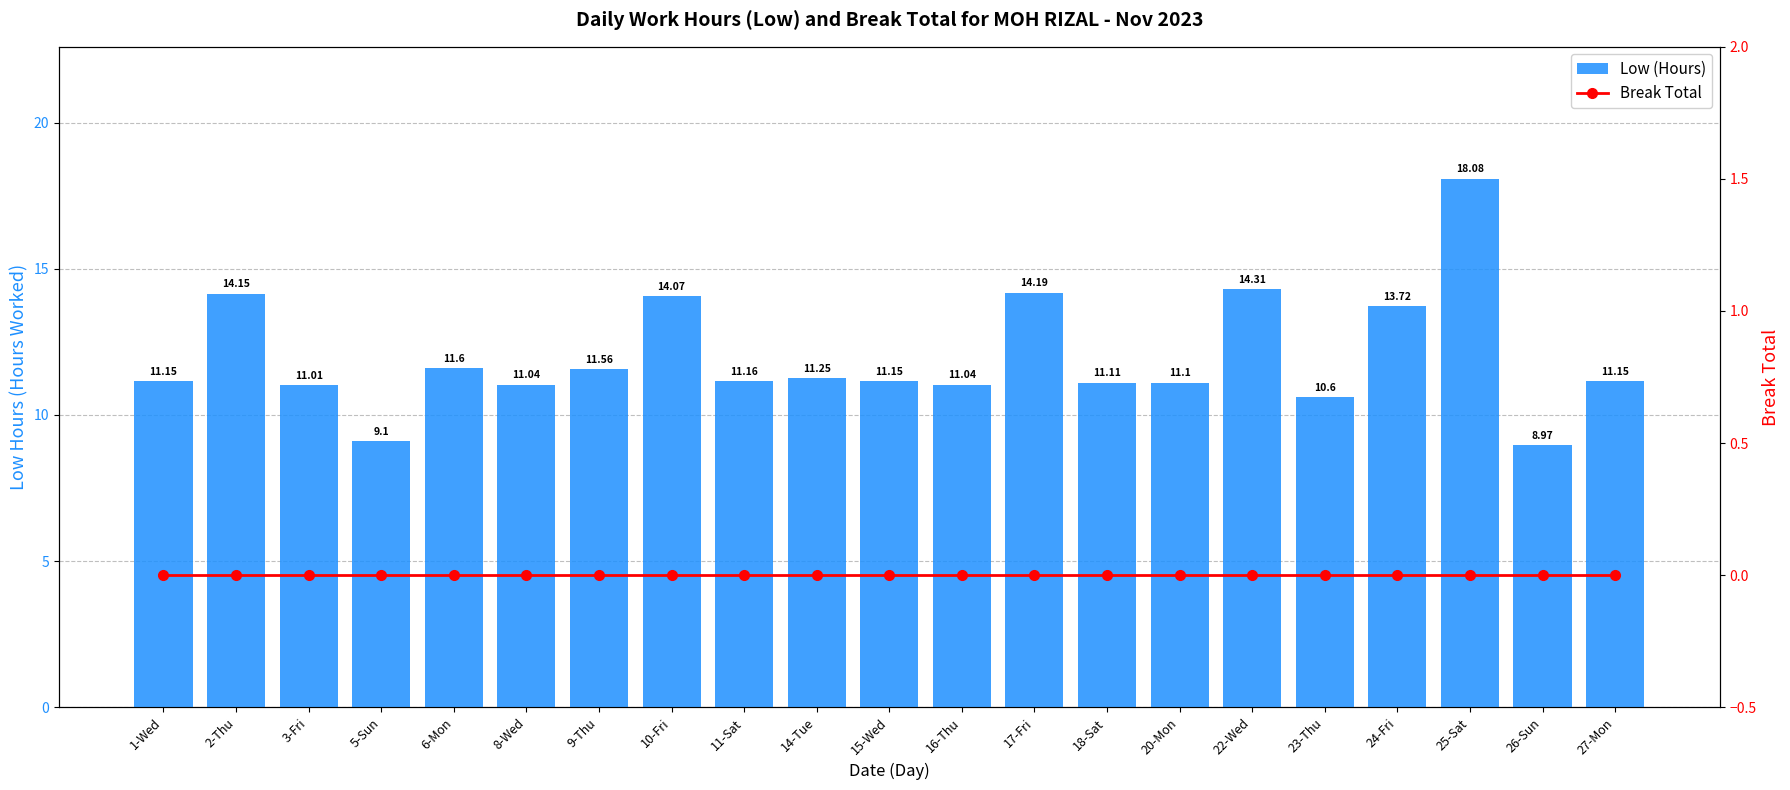

Which series changed the most between 1-Wed and 23-Thu?

Low (Hours)